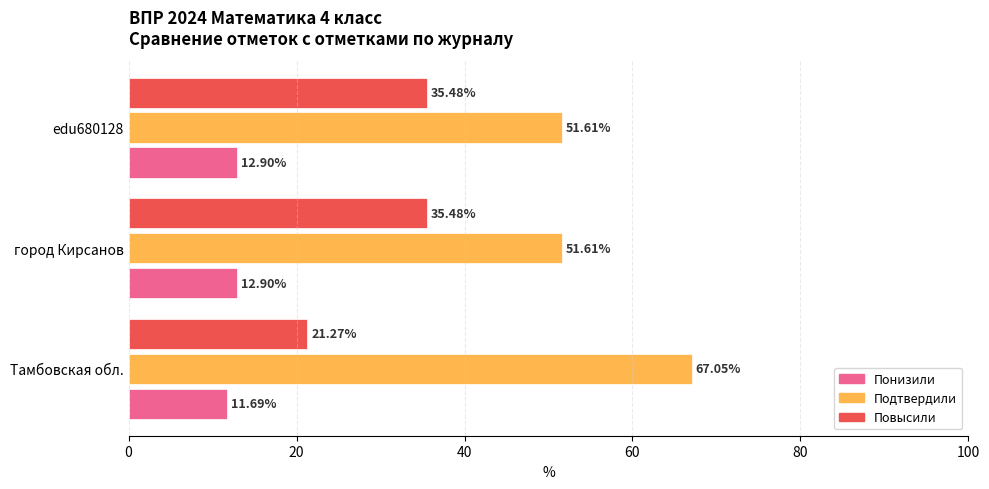

What is the spread (max minus min) of values at город Кирсанов?

38.7